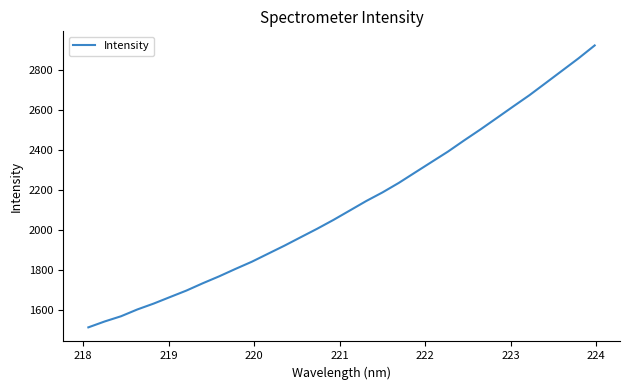

What is the smallest value displayed?

1513.0